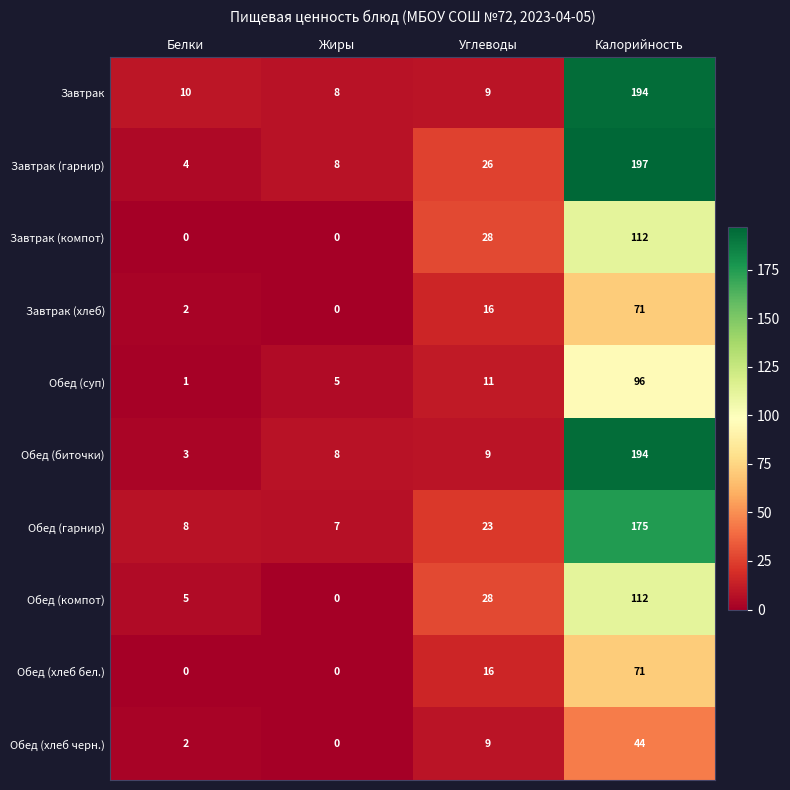

Which series changed the most between Жиры and Калорийность?

Завтрак (гарнир)